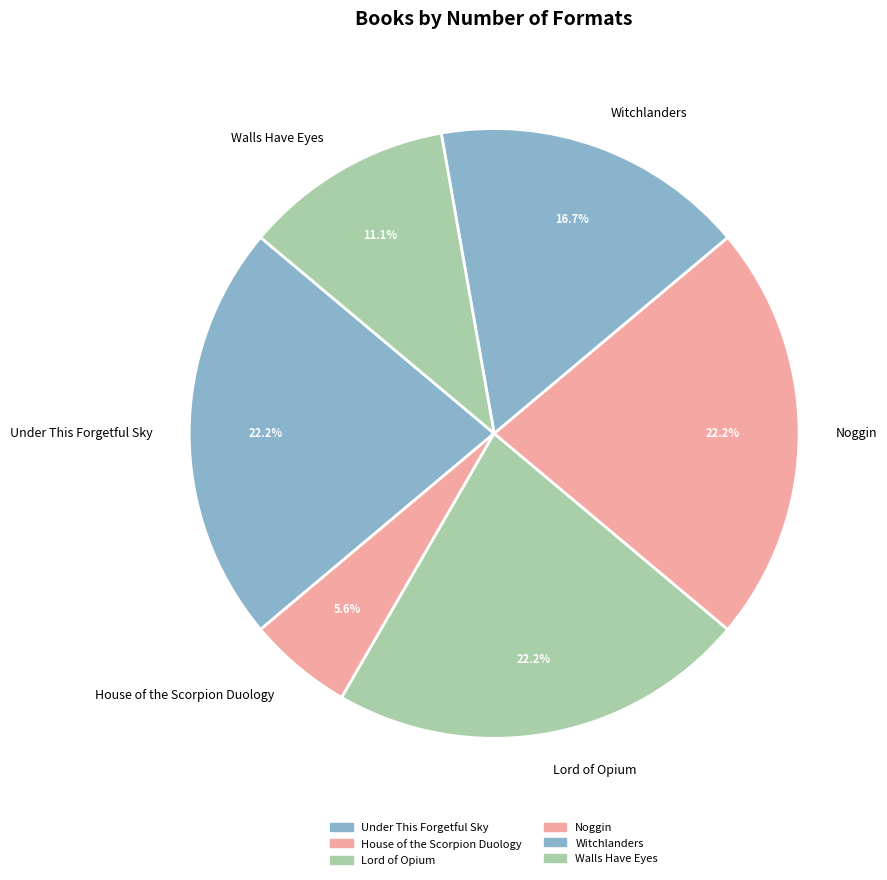

What is the ratio of the value at Under This Forgetful Sky to the value at Walls Have Eyes?

2.0